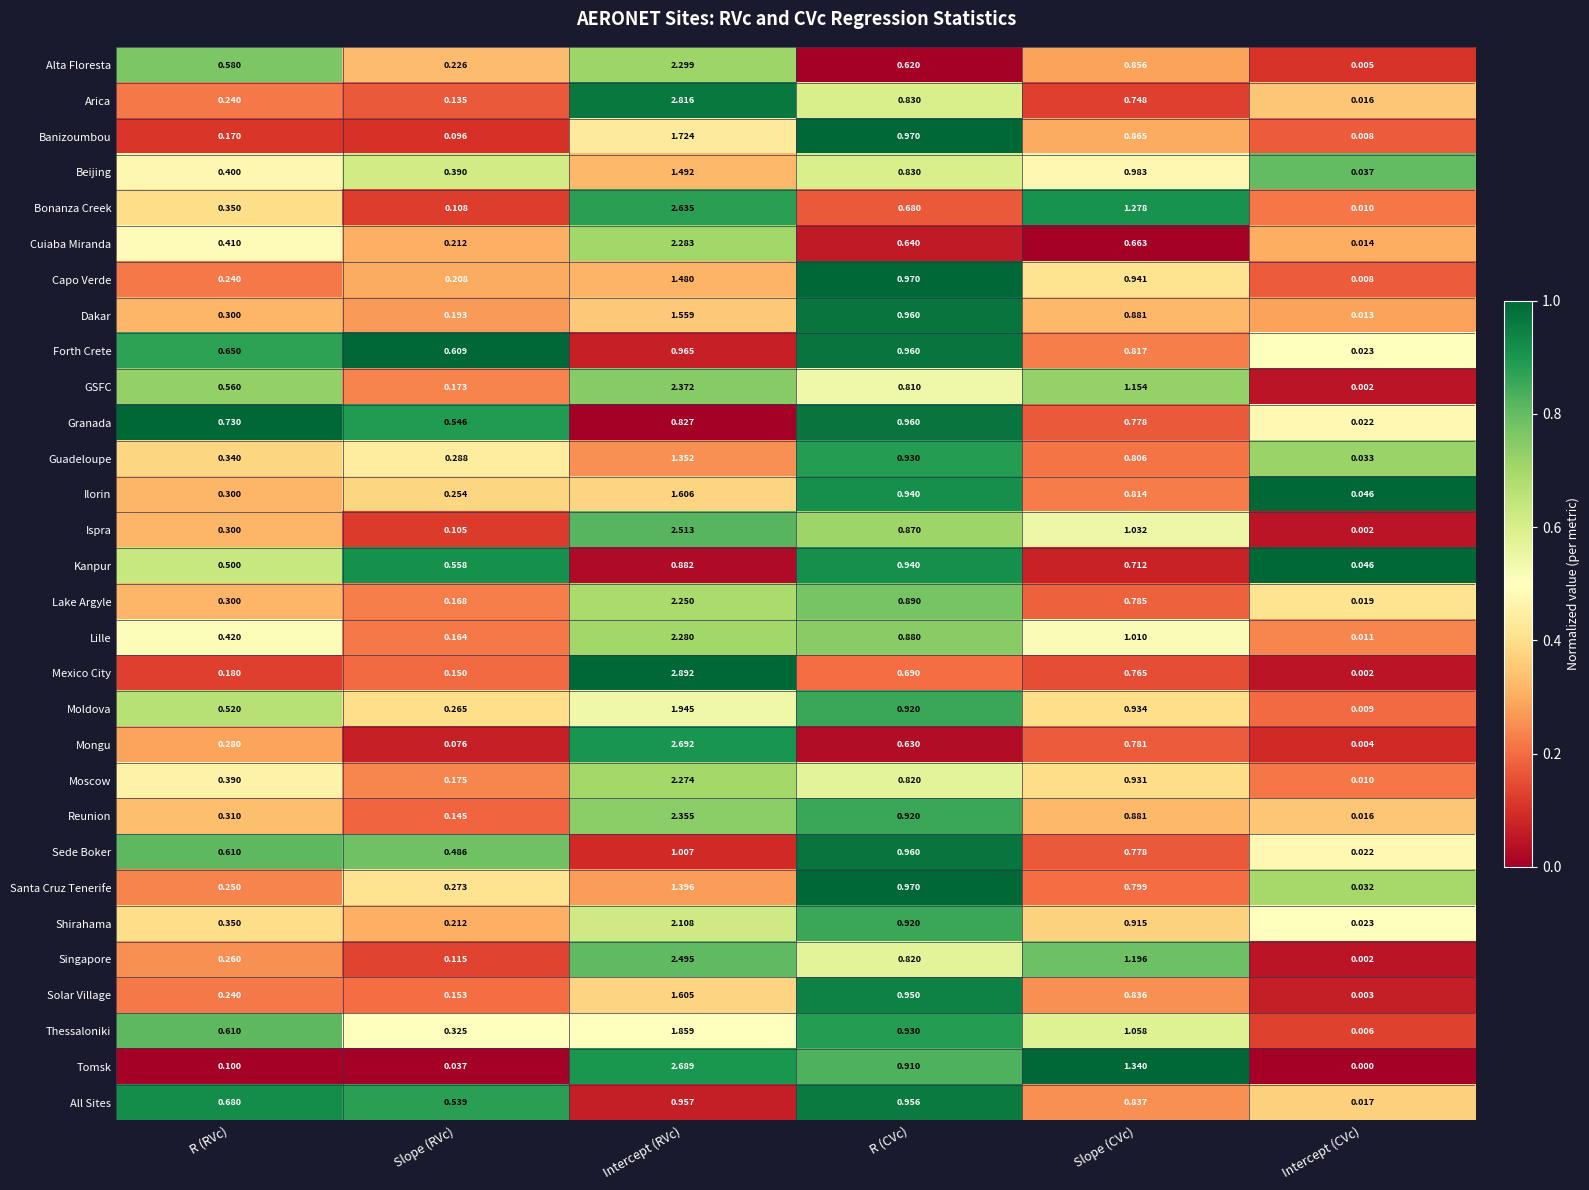

Which series has the widest spread of values?

Mexico City